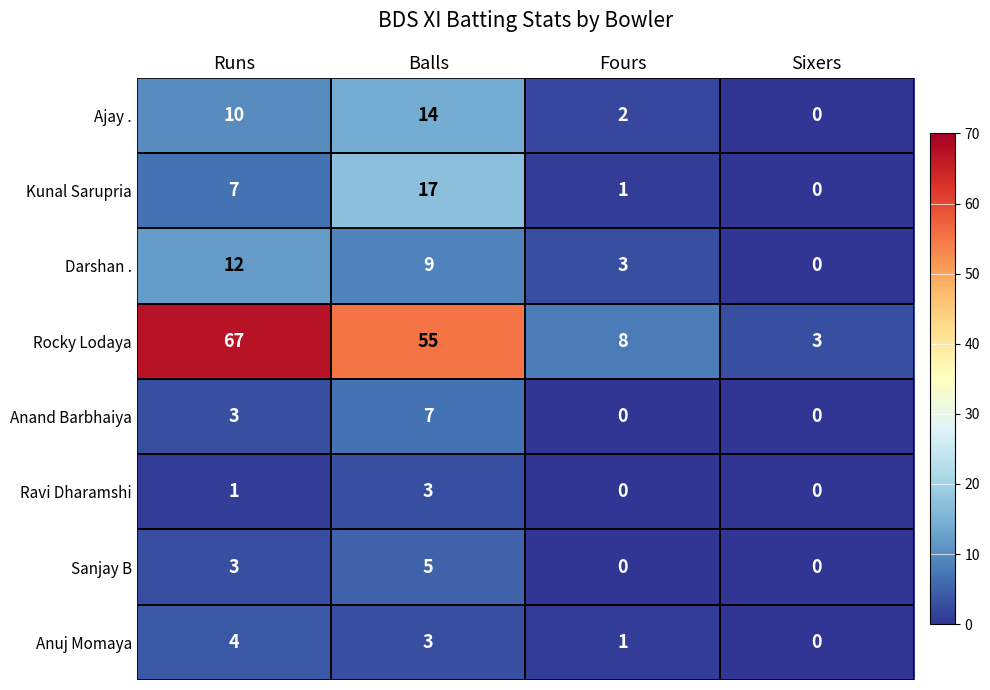

Is it true that Rocky Lodaya equals 12 at Fours?

False